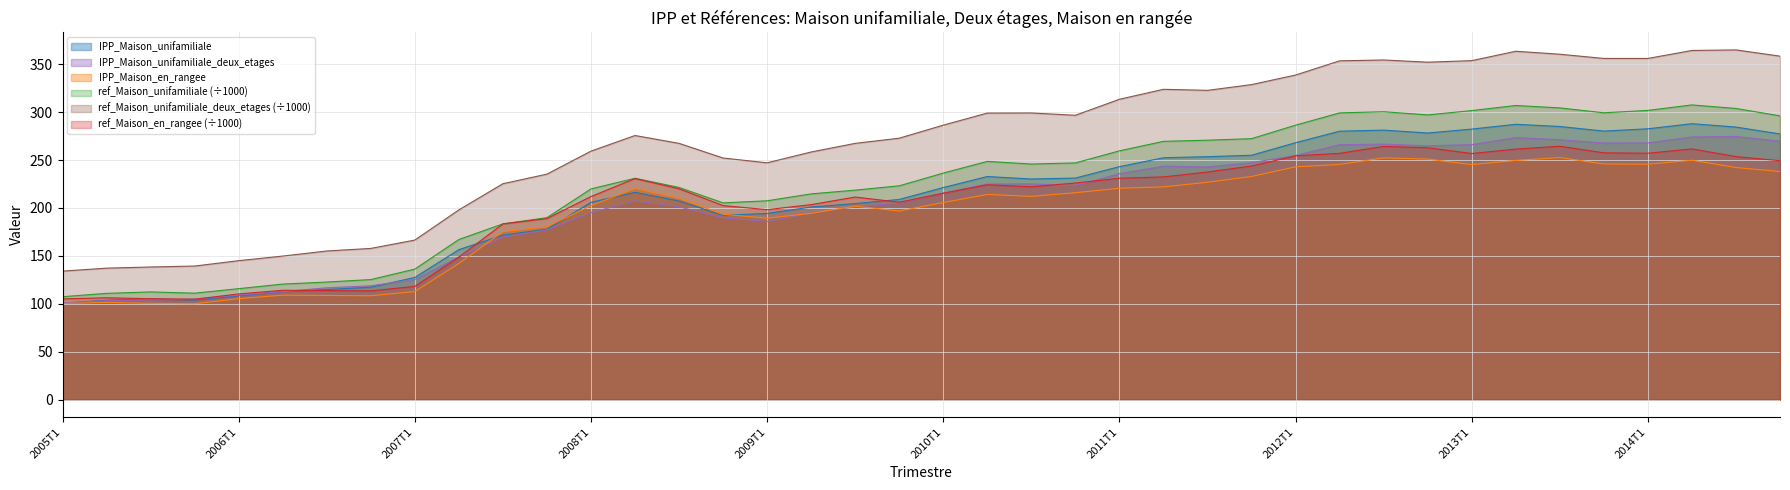

Read the IPP_Maison_en_rangee value at 2006T3.

108.7